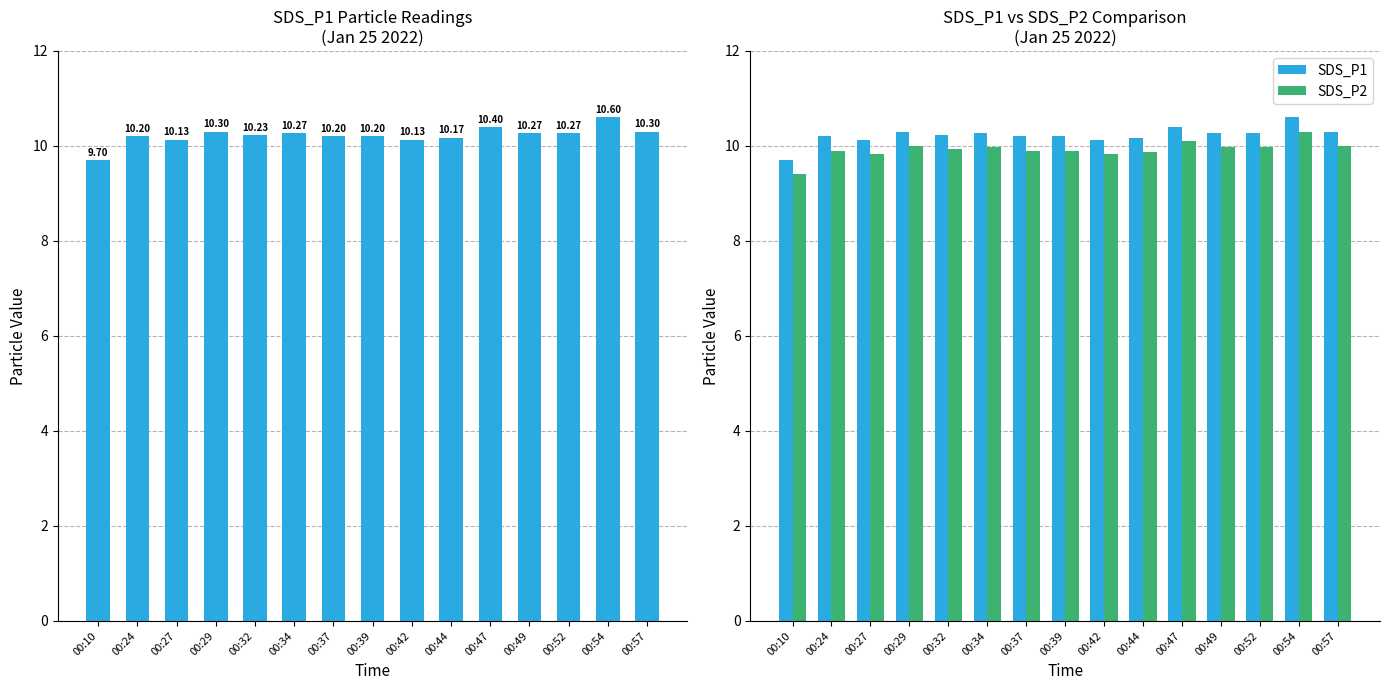

Where is SDS_P2 nearest to the value 9?

00:10